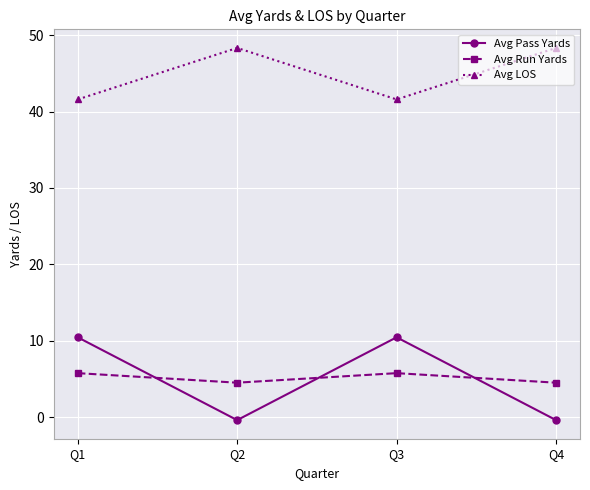

Which series ends up on top after the final intersection of Avg Run Yards and Avg Pass Yards?

Avg Run Yards